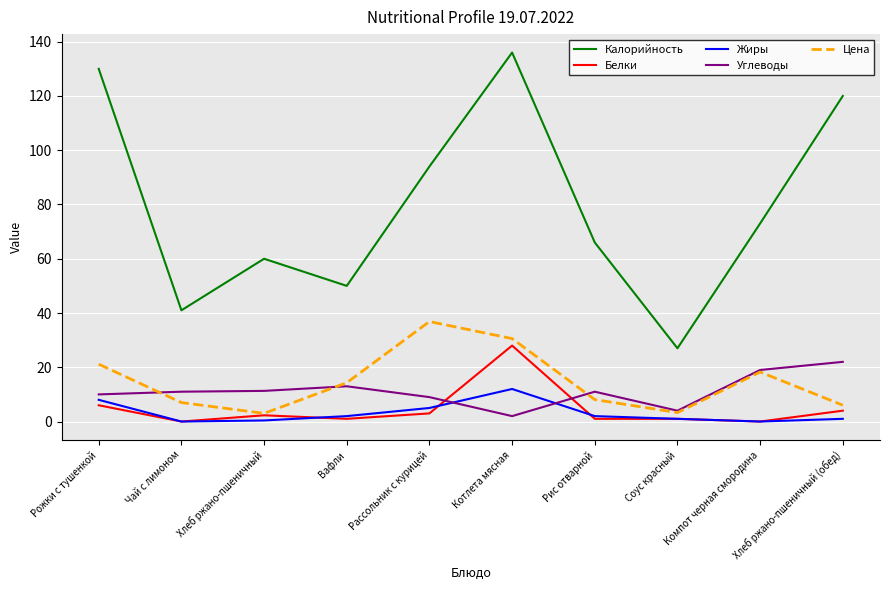

In Жиры, how many points are higher than both neighbors (excluding endpoints)?

1